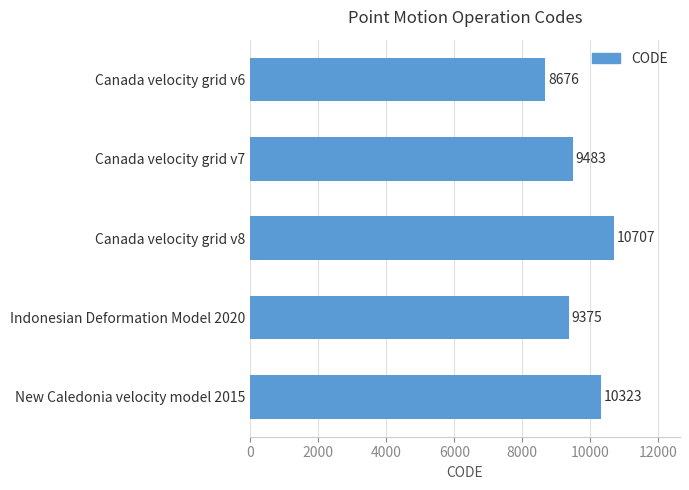

List the labels in order of value, smallest first.

Canada velocity grid v6, Indonesian Deformation Model 2020, Canada velocity grid v7, New Caledonia velocity model 2015, Canada velocity grid v8